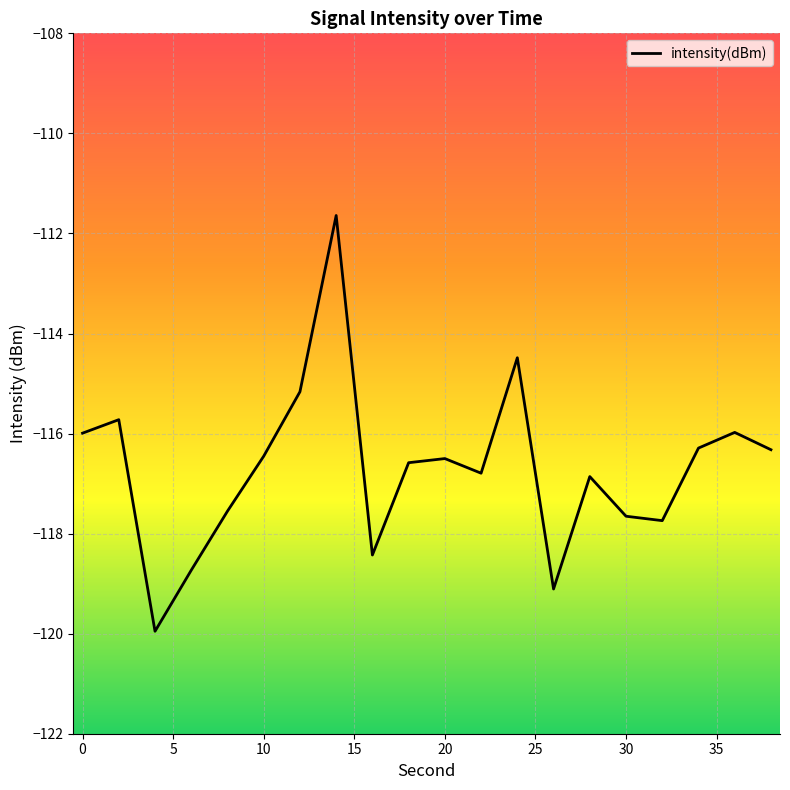

What is the difference between the maximum and minimum values?

8.3